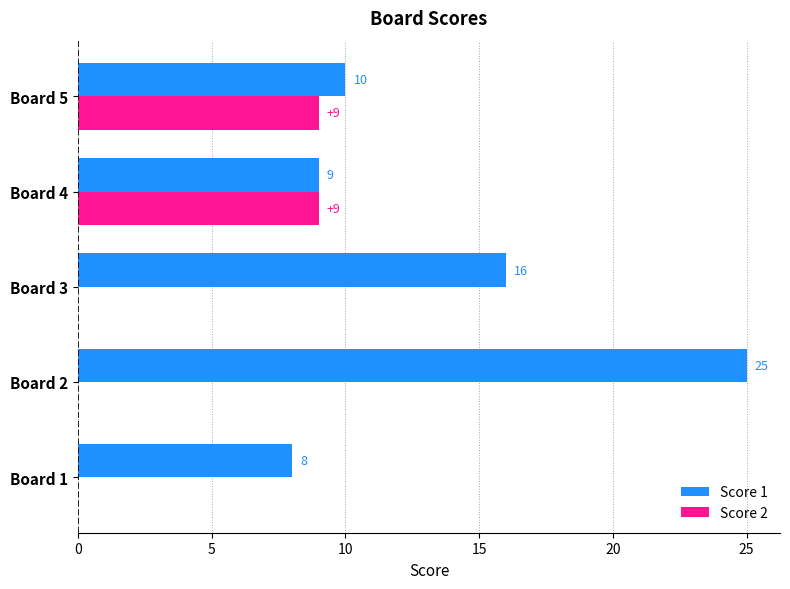

Read the Score 1 value at Board 2, to the nearest 5.

25